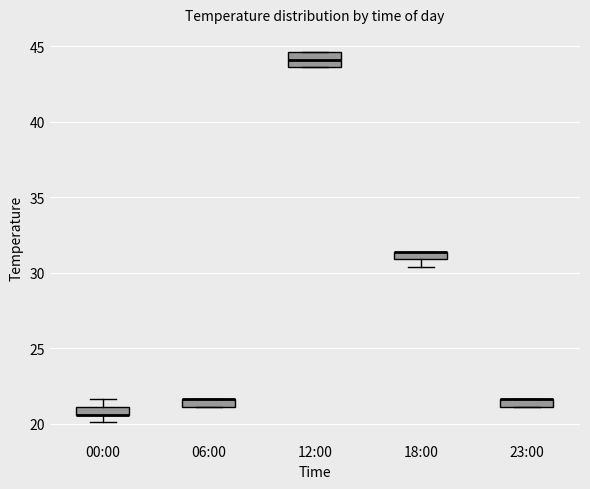

Which box is the tallest, from its lower edge to its upper edge?

12:00